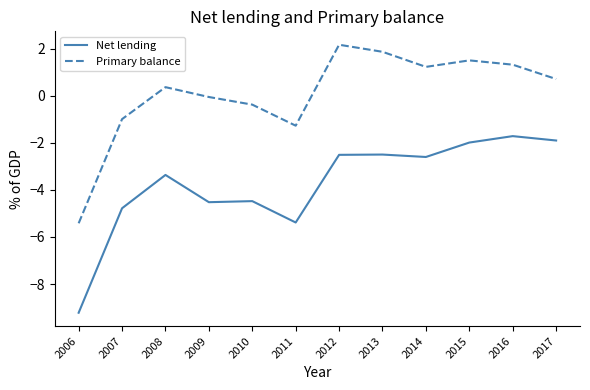

True or false: Primary balance and Net lending intersect in this chart.

False